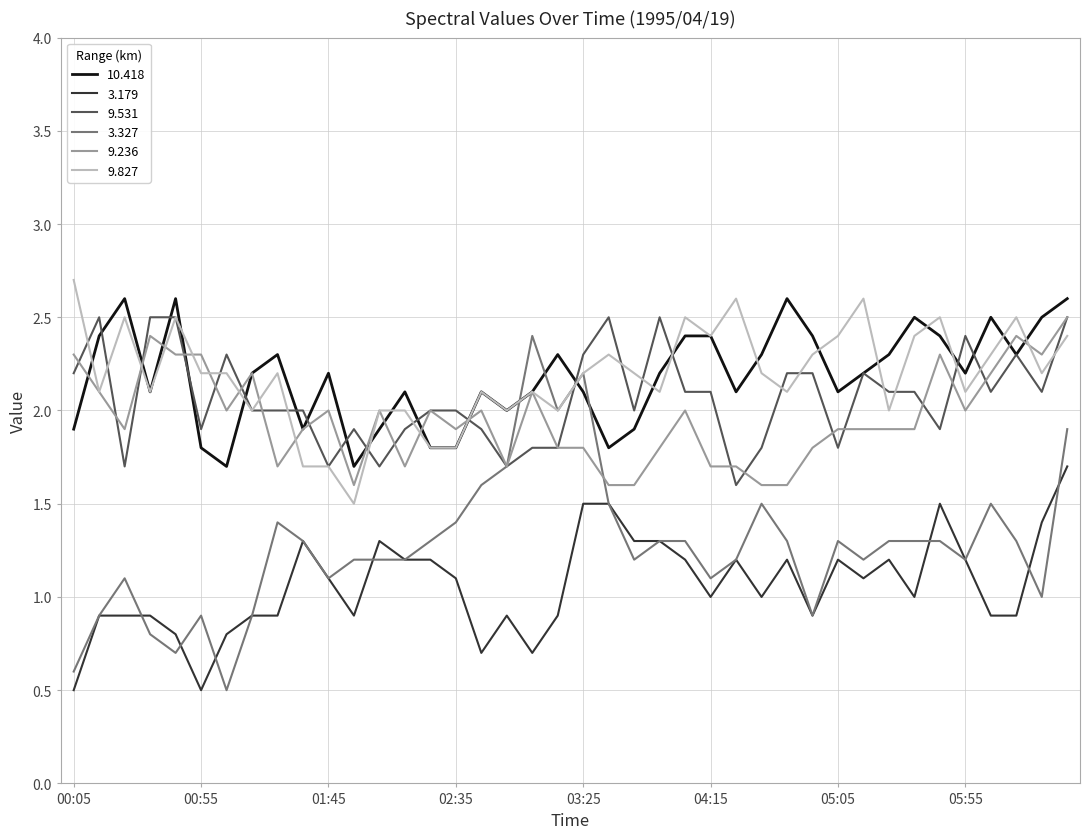

What is the difference between the second highest and second lowest values in the 3.179 series?

1.0